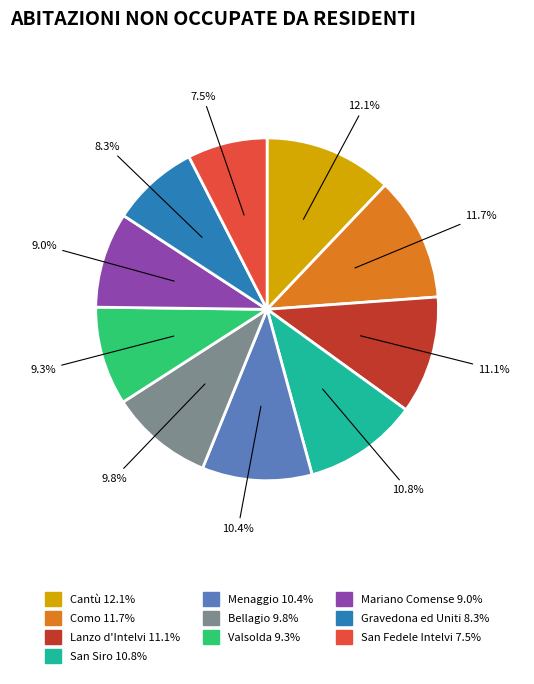

What percentage is the Menaggio slice, to the nearest percent?

10%